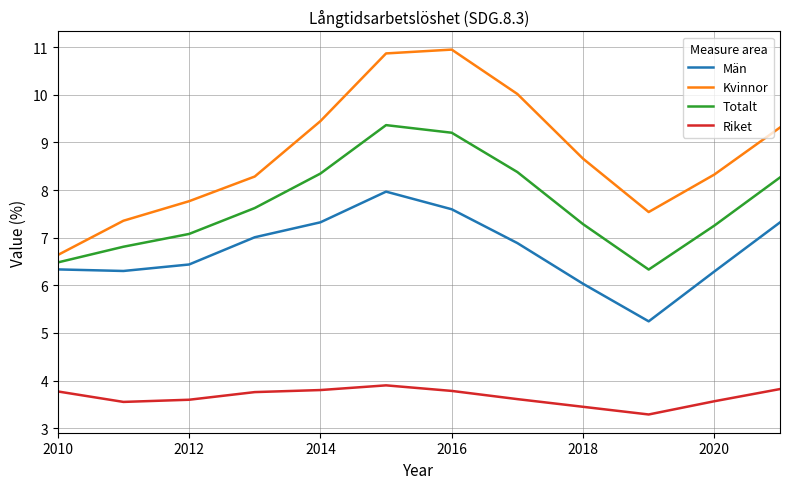

What is the difference between the maximum and minimum values in the Kvinnor series?

4.3